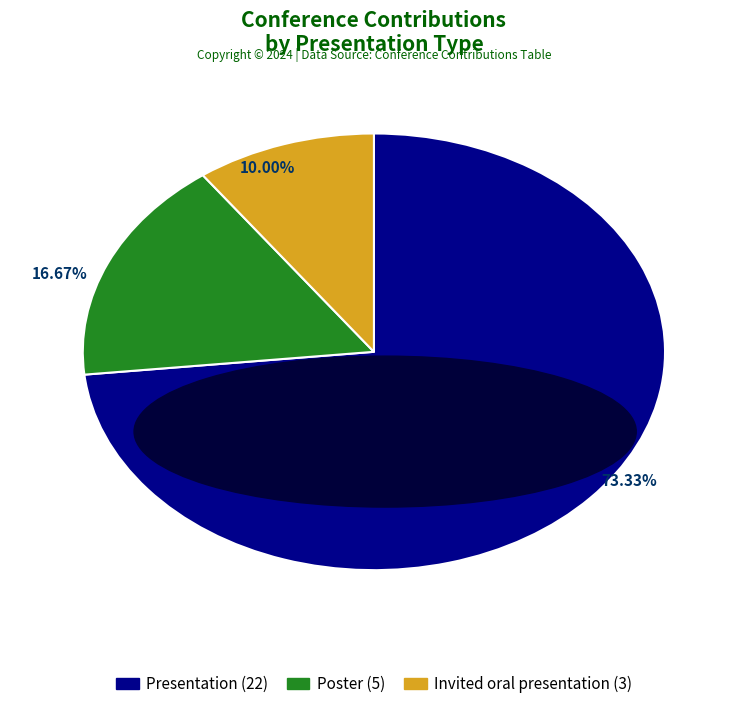

The Invited oral presentation slice represents 10% of the pie. True or false?

True